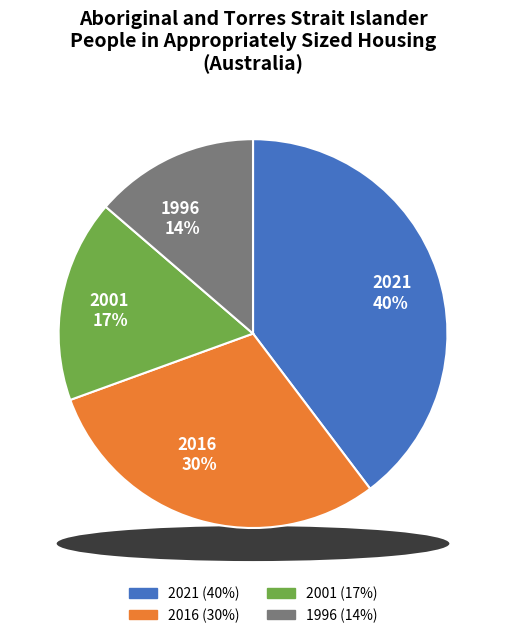

What percentage is the 2001 slice, to the nearest percent?

17%